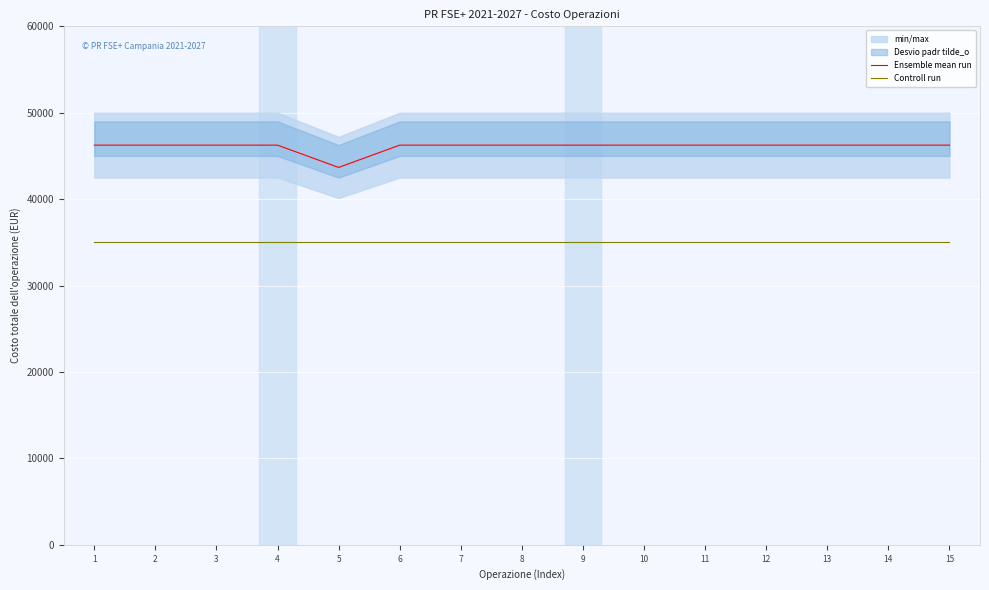

What is the sum of the Controll run values at 8 and 11?

70000.0